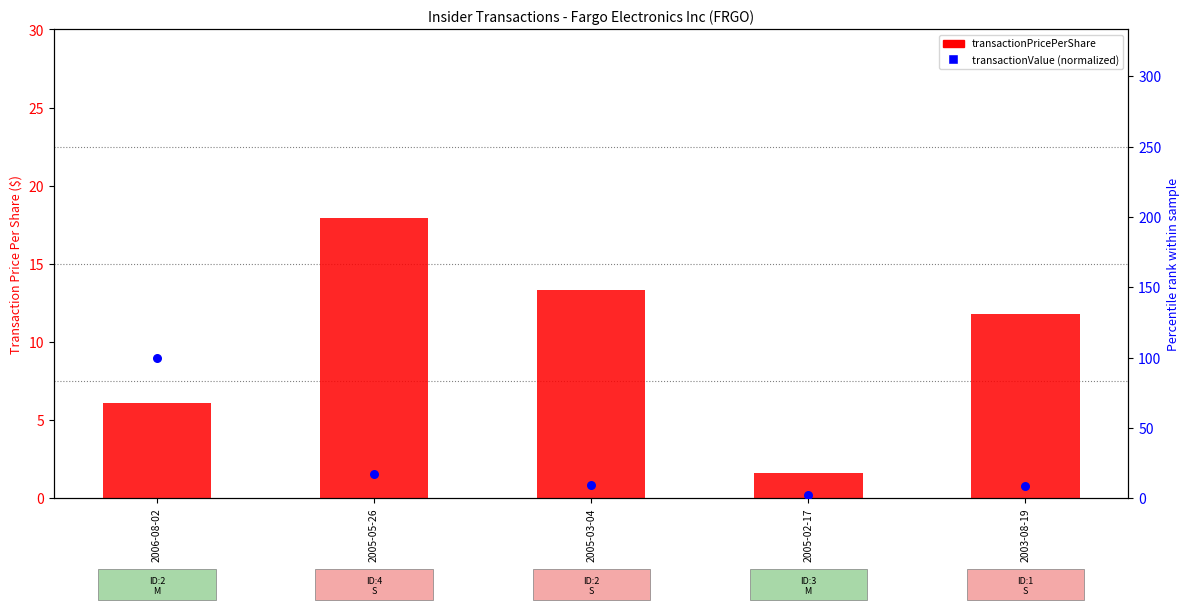

Which series reaches the minimum Y coordinate?

transactionPricePerShare